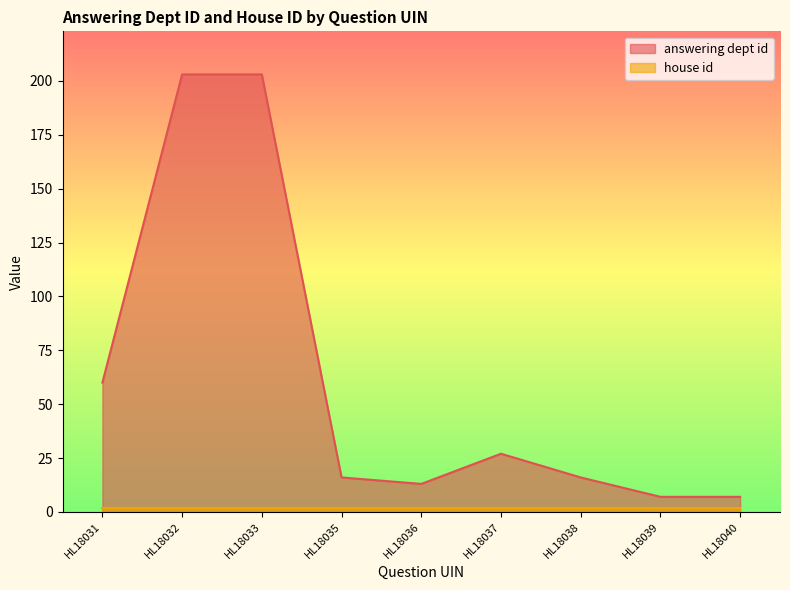

Does the chart display data point markers on the line(s)?

No